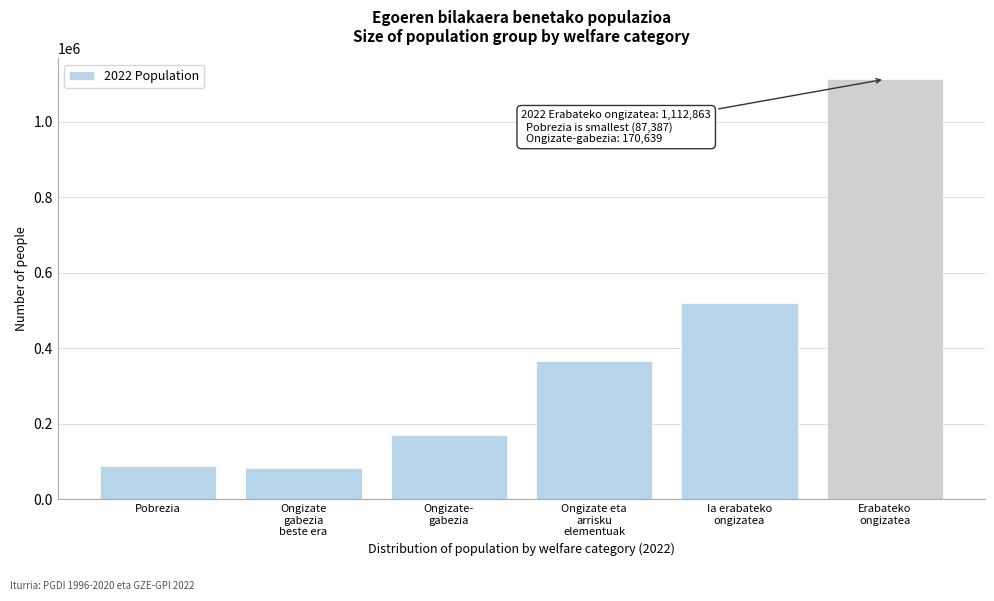

What is the maximum value shown in the chart?

1112863